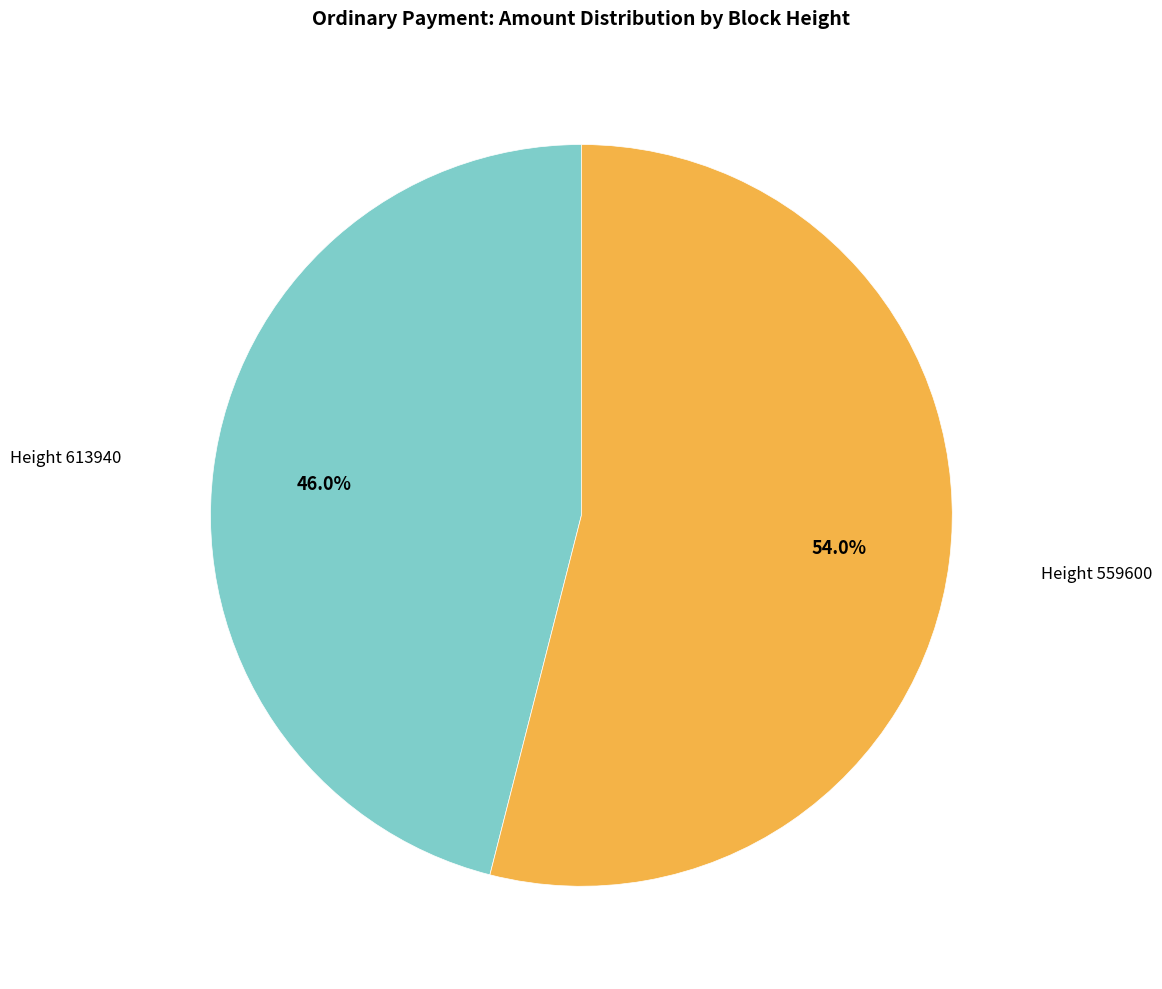

Does any single category account for the majority?

Yes